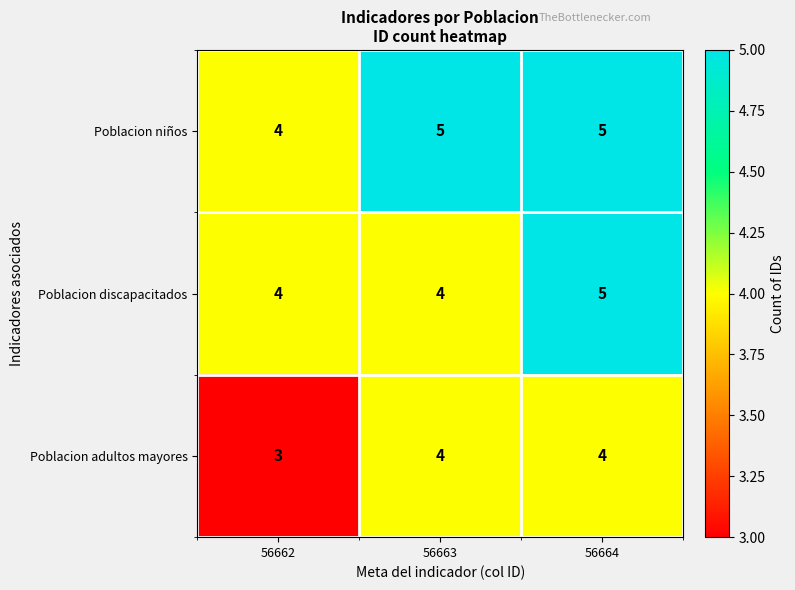

The value of Poblacion niños at 56663 is 5. True or false?

True